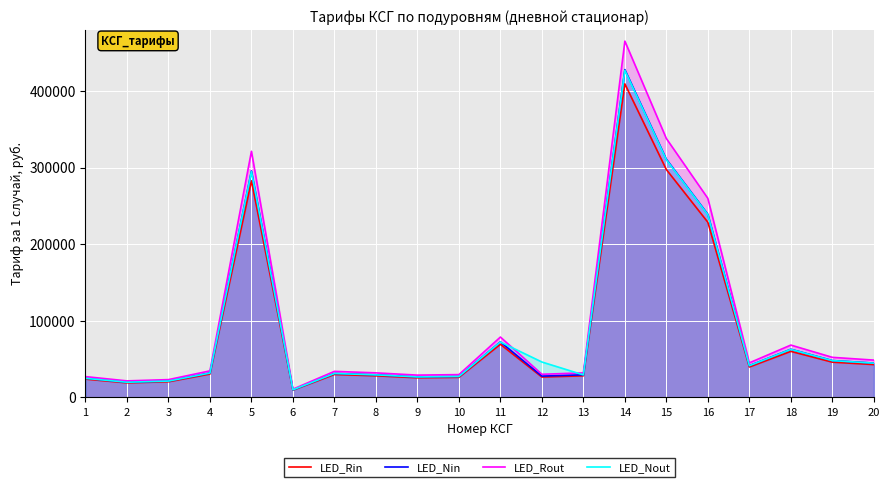

Which series has the widest spread of values?

LED_Rout